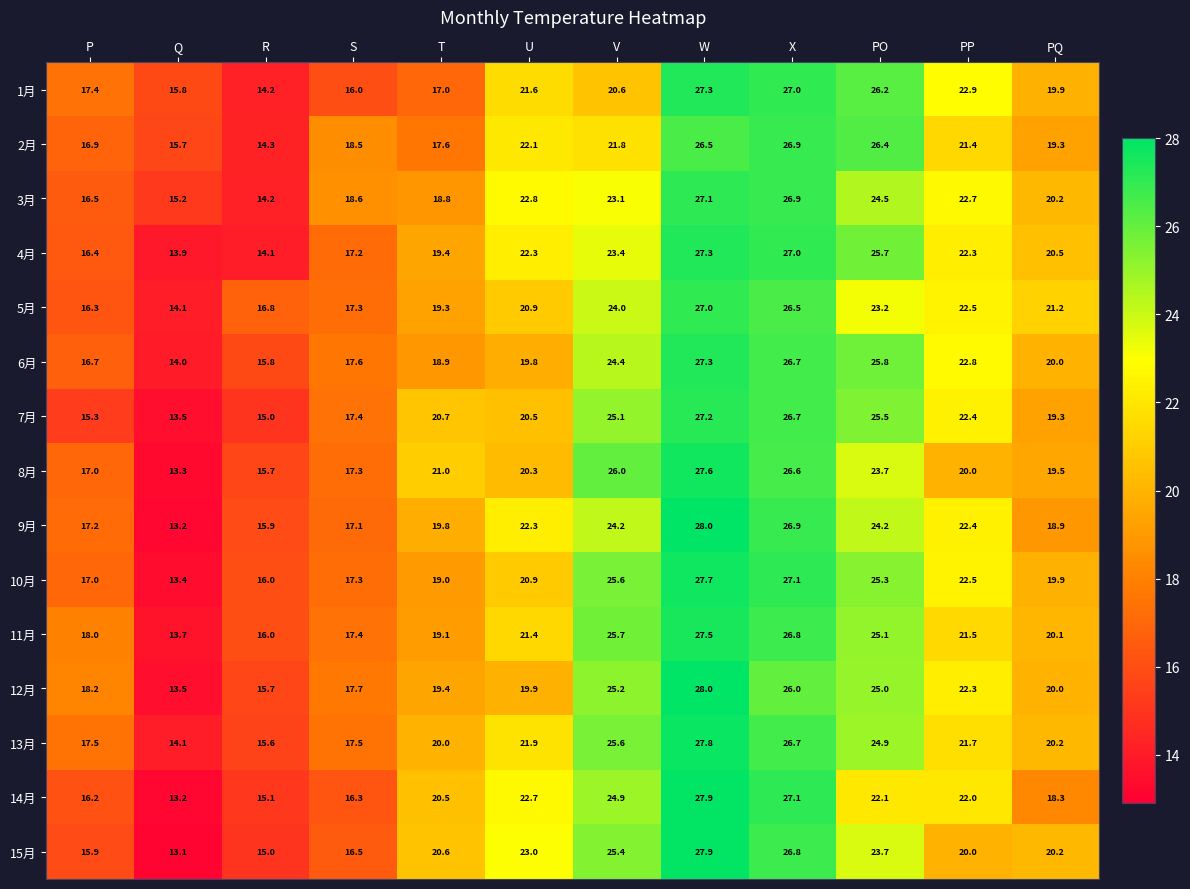

At which category is the sum across all series the highest?

W